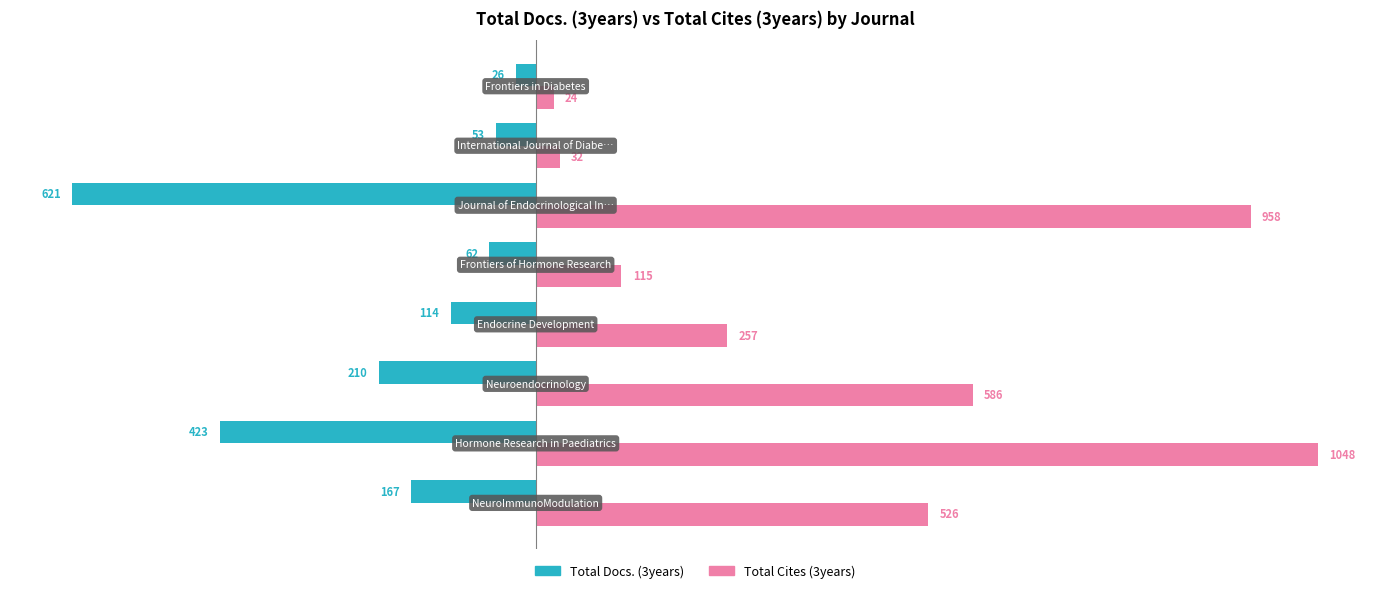

At how many categories does at least one series exceed 243?

5